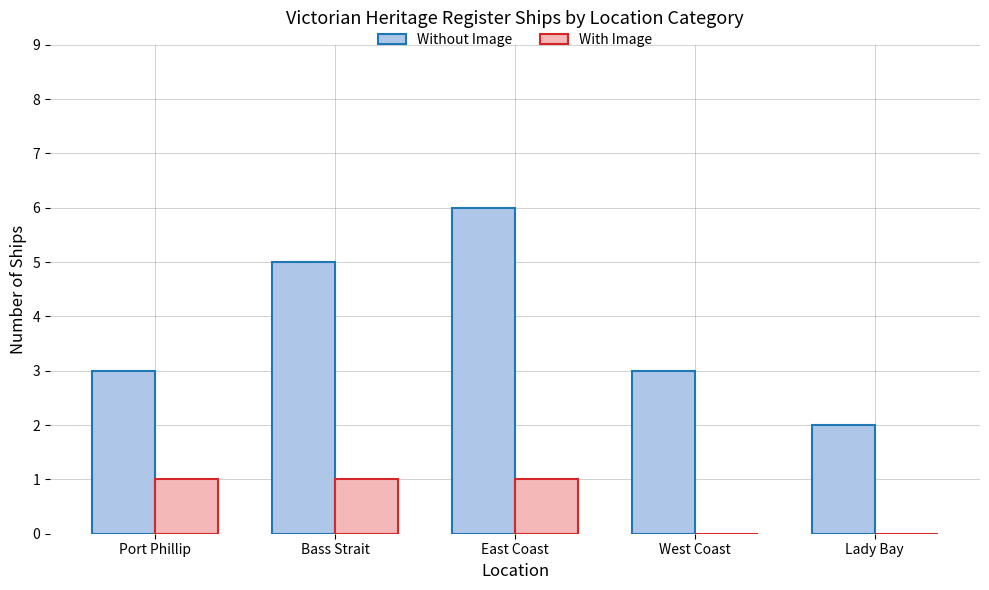

The value of With Image at West Coast is 0. True or false?

True